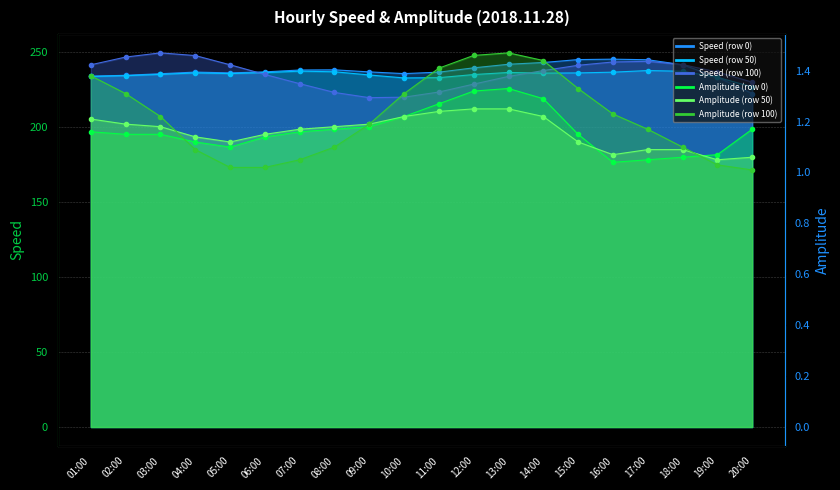

What is the spread (max minus min) of values at 14:00?

241.5